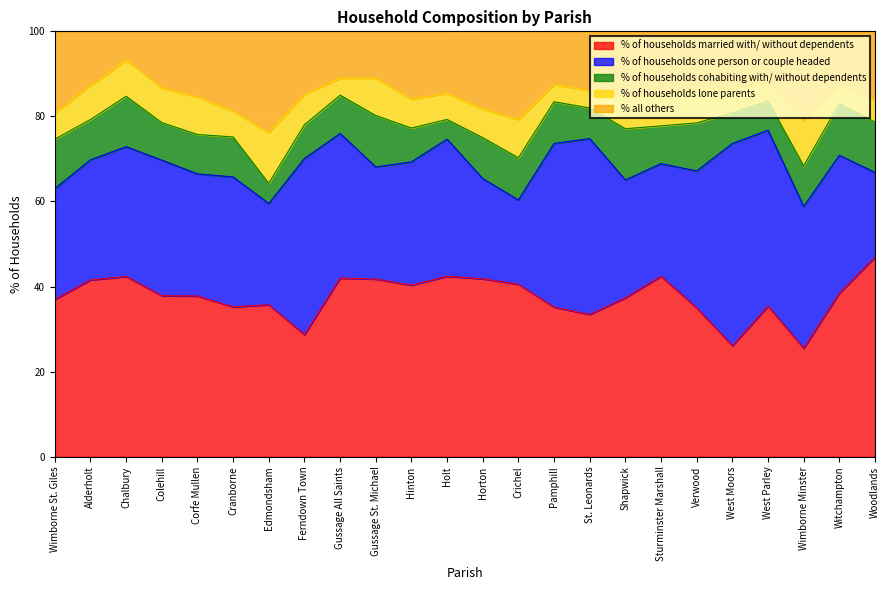

List the labels in order of % of households cohabiting with/ without dependents value, largest first.

Gussage St. Michael, Witchampton, Shapwick, Chalbury, Woodlands, Wimborne St. Giles, Verwood, Crichel, Pamphill, Horton, Wimborne Minster, Alderholt, Cranborne, Corfe Mullen, Gussage All Saints, Sturminster Marshall, Colehill, Hinton, Ferndown Town, St. Leonards, West Moors, West Parley, Edmondsham, Holt